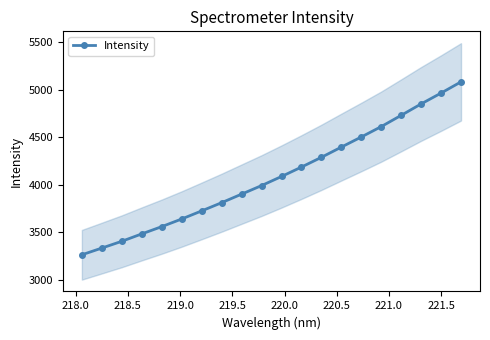

What is the value of the Intensity point at the 2nd from the left?

3334.3